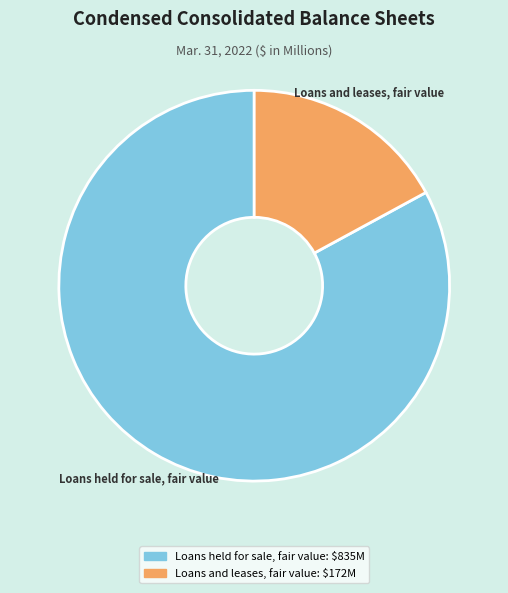

Rank the categories by value from lowest to highest.

Loans and leases, fair value, Loans held for sale, fair value